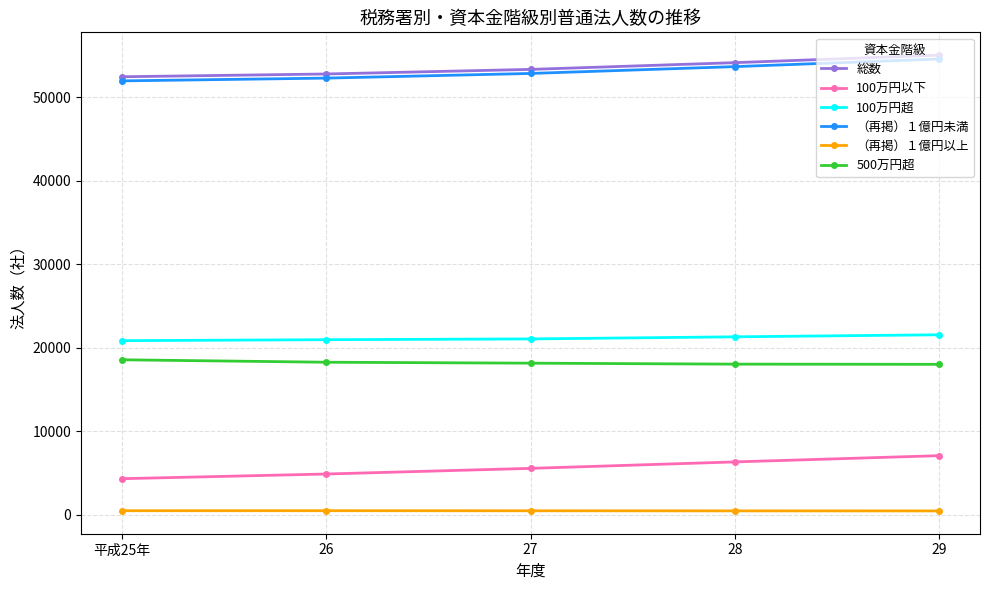

Is the value of 総数 at 27 greater than the value of 100万円以下 at 26?

Yes